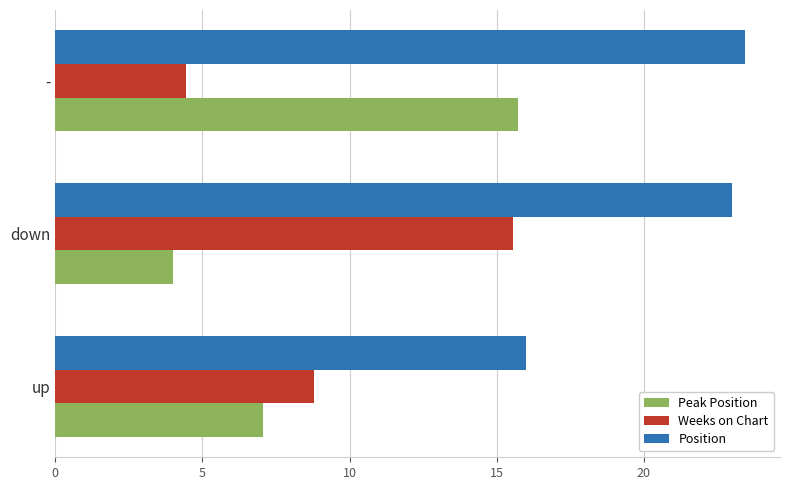

What is the minimum value shown in the chart?

4.0